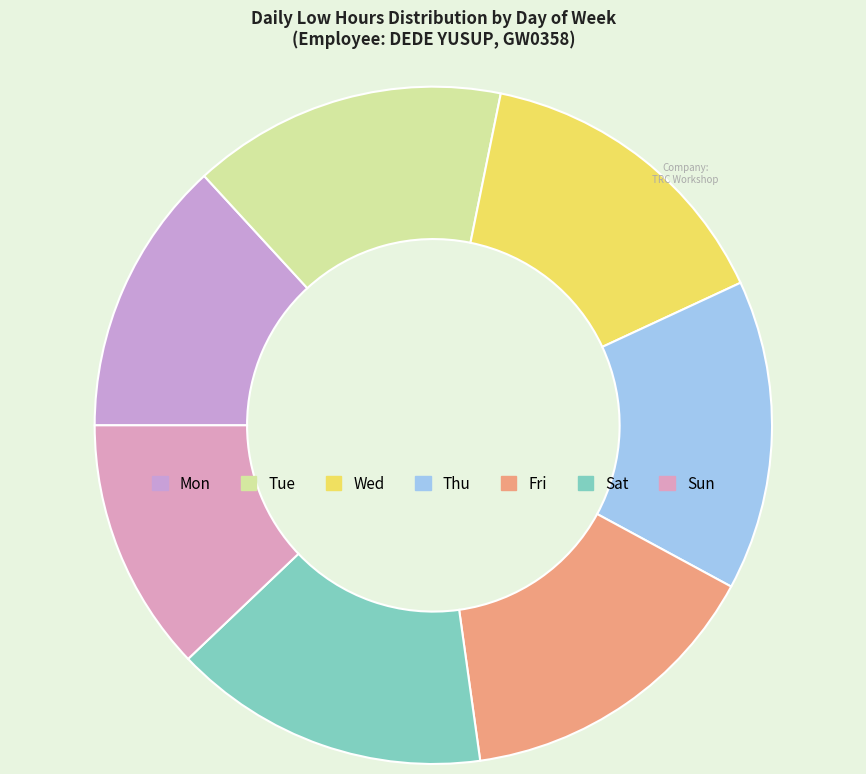

Count the number of slices in the pie.

7